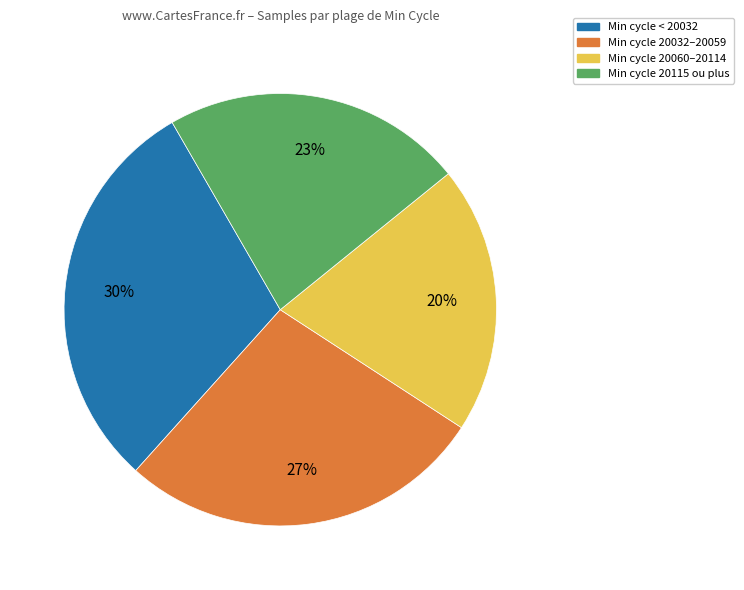

To the nearest percent, what is the difference between the largest and smallest slice percentages?

10%